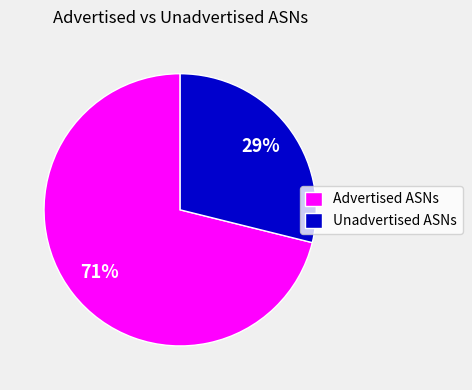

Is the sum of Unadvertised ASNs and Advertised ASNs greater than half?

Yes